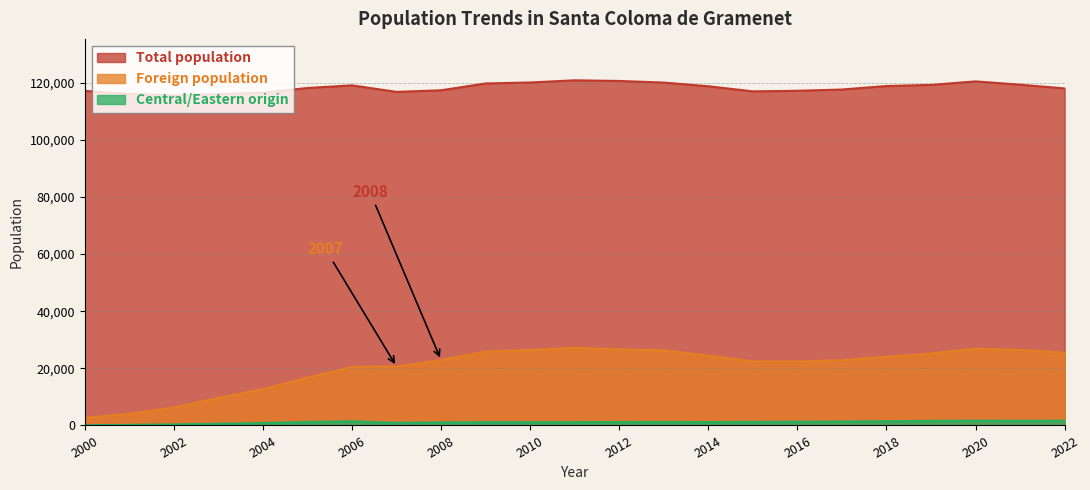

The value of Foreign population at 2019 is 25170. True or false?

True